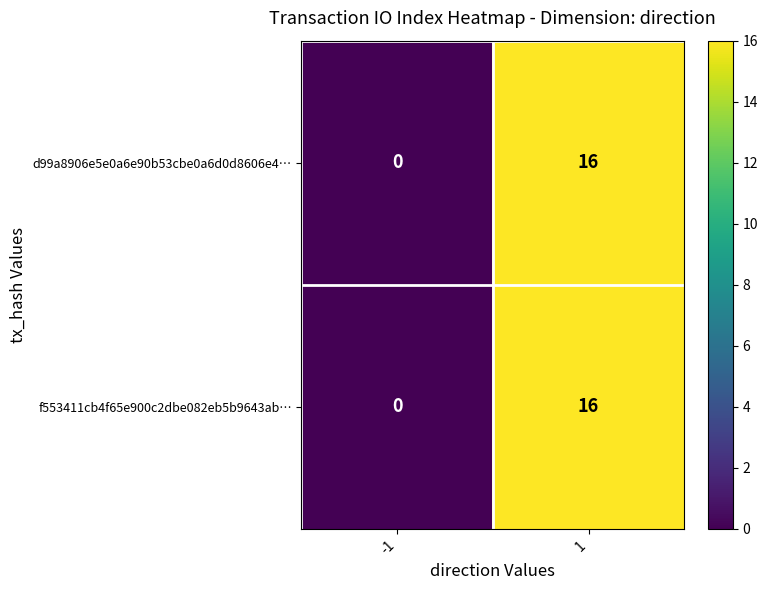

What is the average value of the d99a8906e5e0a6e90b53cbe0a6d0d8606e4… series?

8